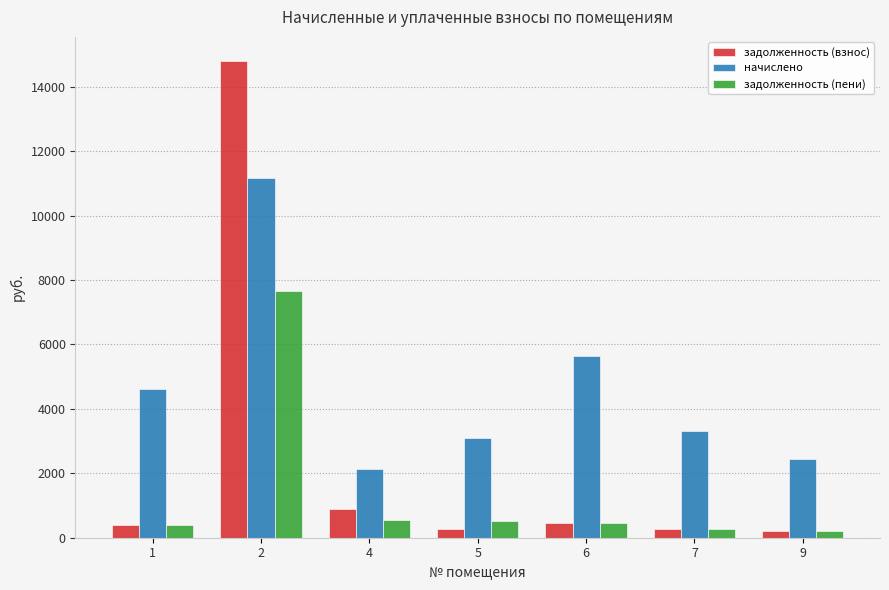

List the series in order of their overall mean, highest first.

начислено, задолженность (взнос), задолженность (пени)